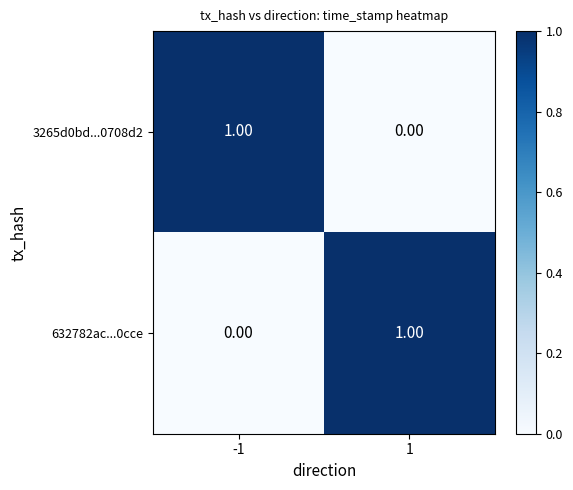

At 1, list the series in order from largest to smallest.

632782ac...0cce, 3265d0bd...0708d2